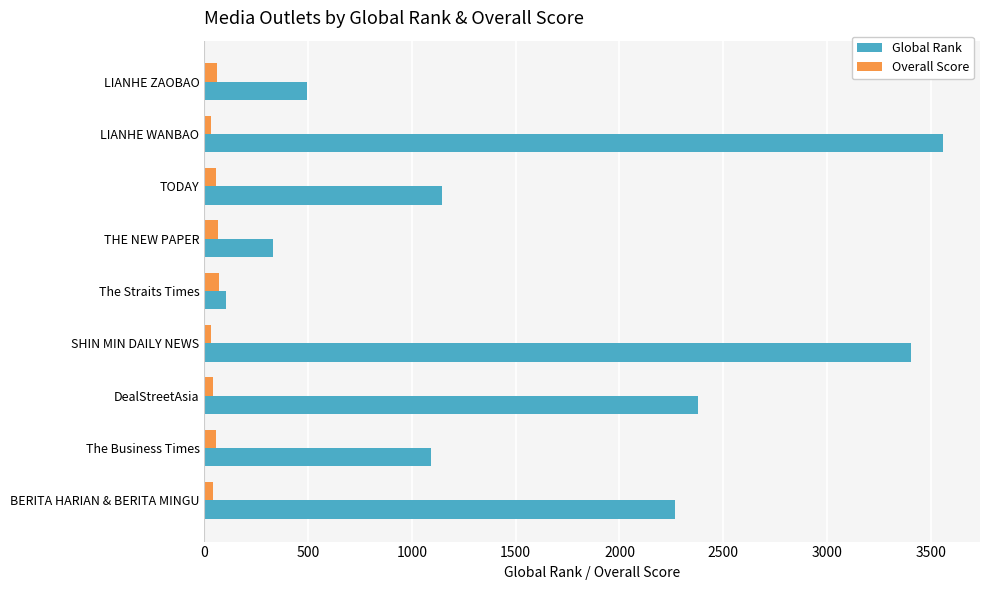

Which series has the widest spread of values?

Global Rank